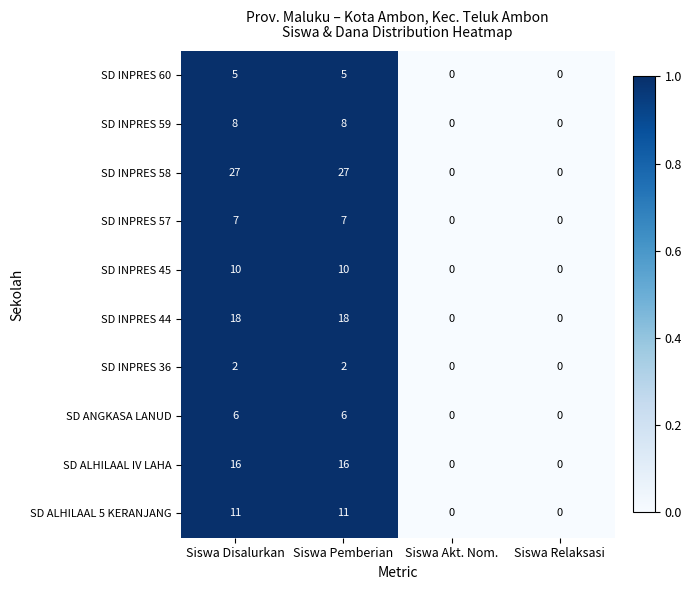

Rank the series at Siswa Pemberian from lowest to highest value.

SD INPRES 36, SD INPRES 60, SD ANGKASA LANUD, SD INPRES 57, SD INPRES 59, SD INPRES 45, SD ALHILAAL 5 KERANJANG, SD ALHILAAL IV LAHA, SD INPRES 44, SD INPRES 58